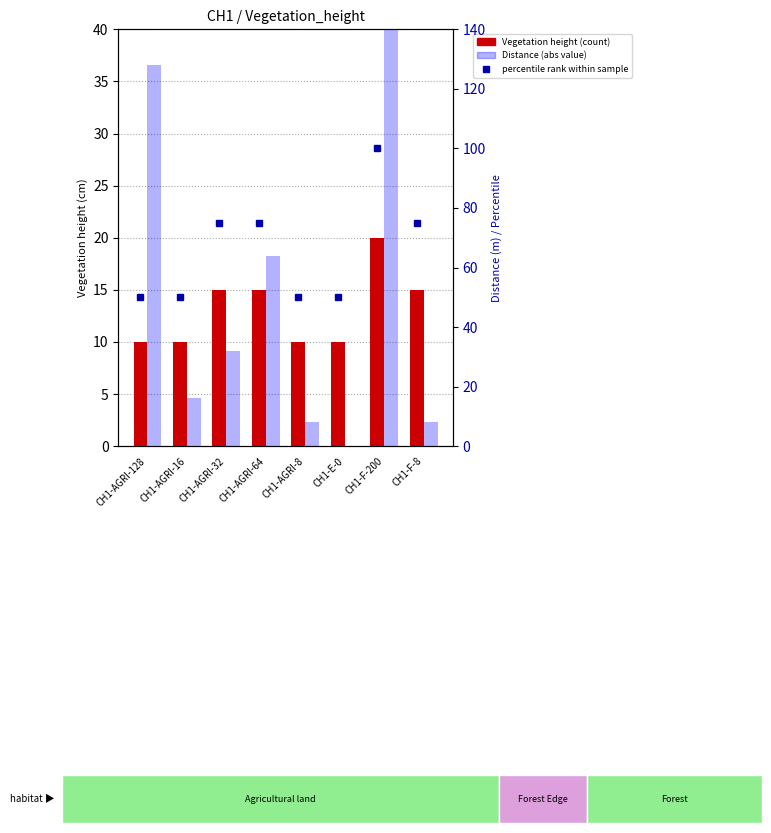

Is the value of Vegetation height at CH1-F-200 greater than the value of percentile rank within sample at CH1-E-0?

No